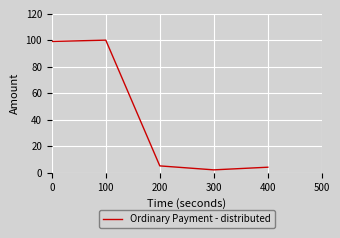

What is the sum of the values at 0 and 200?

104